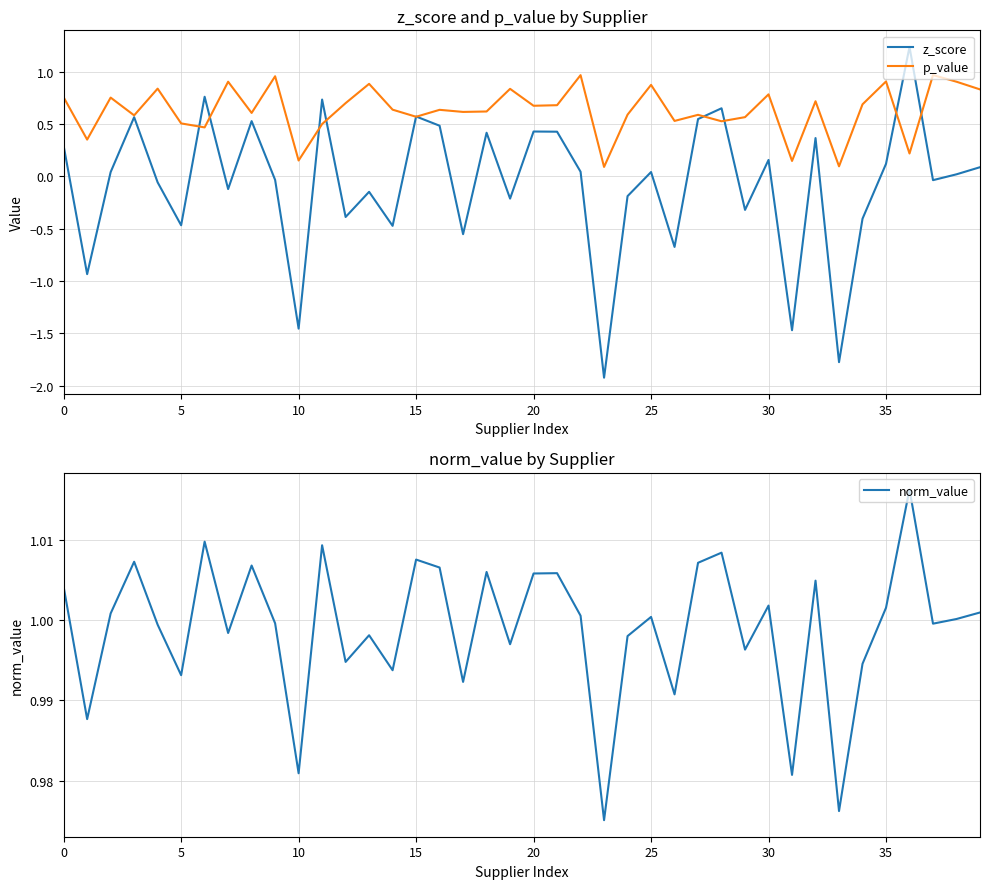

What is the difference between the z_score values at 9 and 29?

0.3